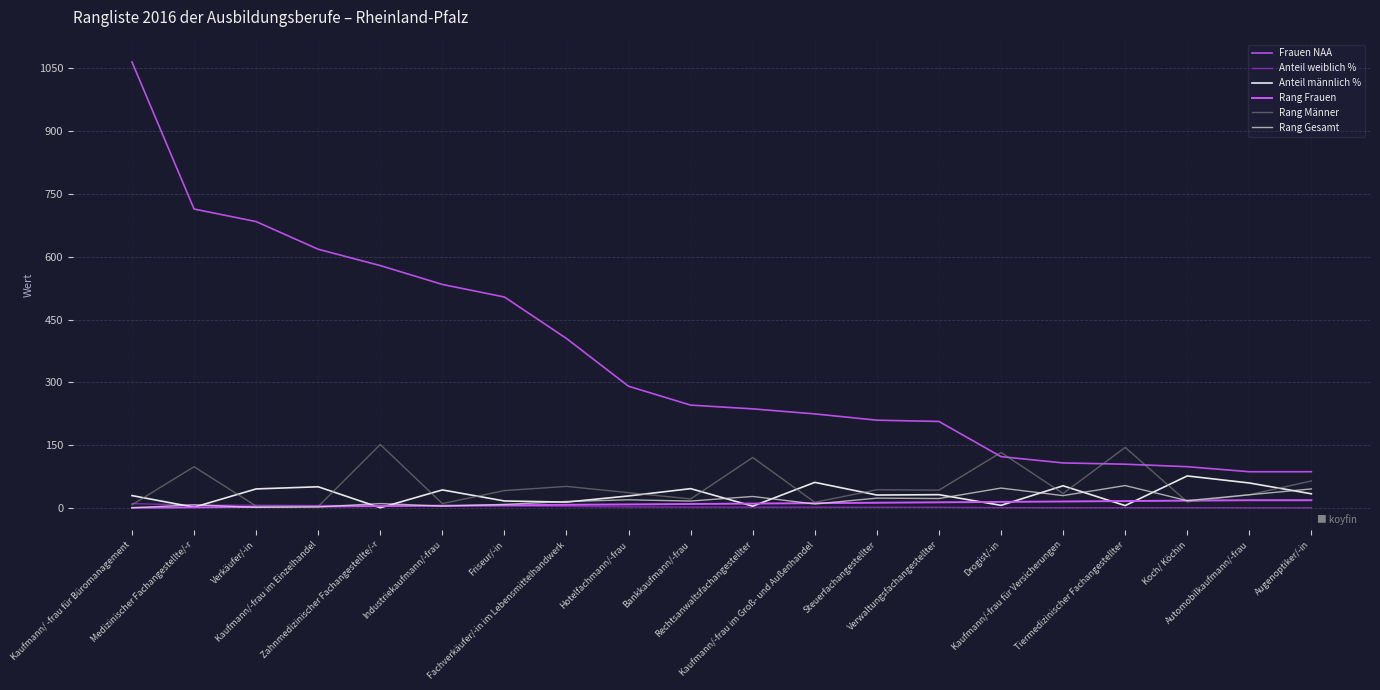

Is this an area chart (filled region under the line)?

No